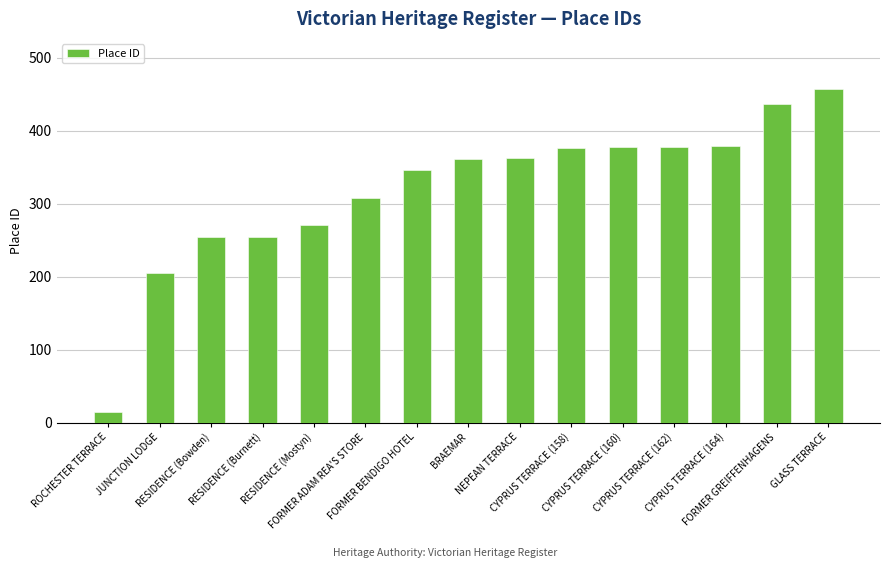

How many values are below 361?

7